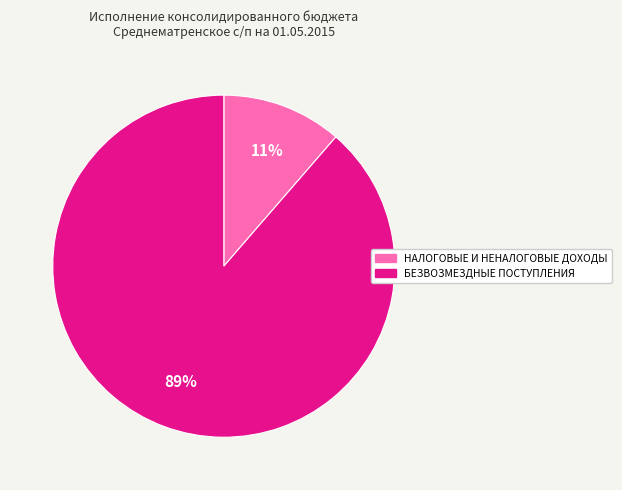

Combined, do БЕЗВОЗМЕЗДНЫЕ ПОСТУПЛЕНИЯ and НАЛОГОВЫЕ И НЕНАЛОГОВЫЕ ДОХОДЫ account for over 50%?

Yes